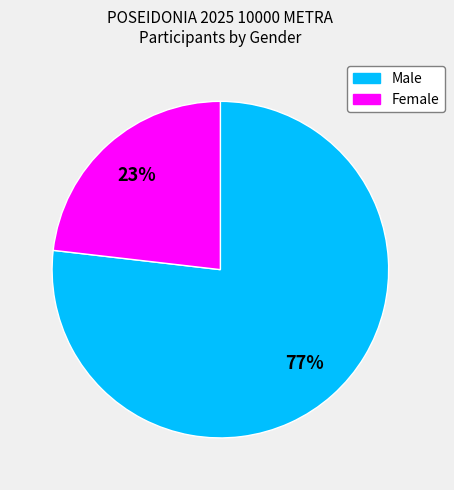

Do Male and Female together represent more than half of the pie?

Yes